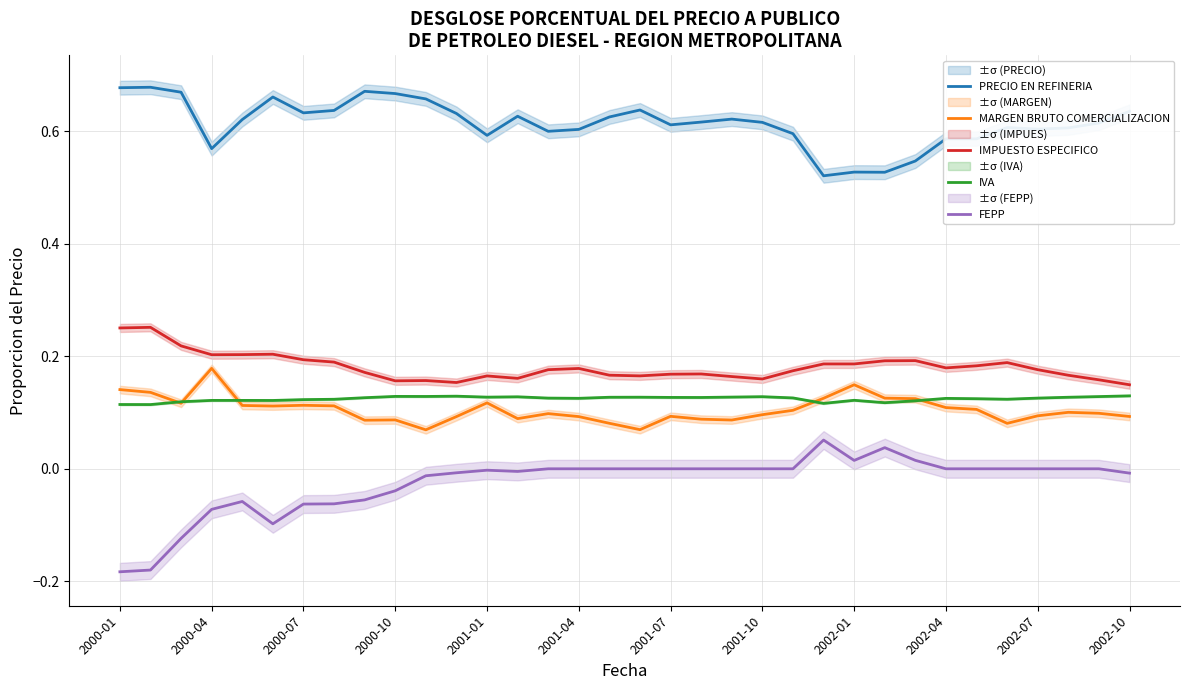

At which category is the sum across all series the highest?

13